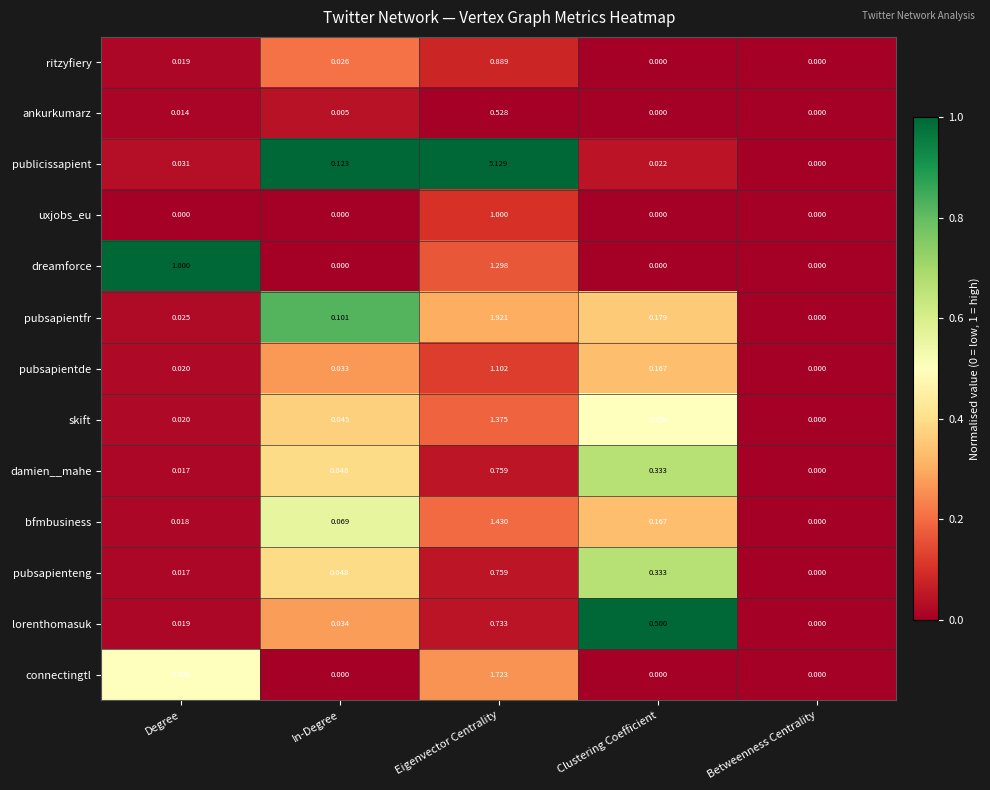

Which series changed the most between Degree and In-Degree?

dreamforce